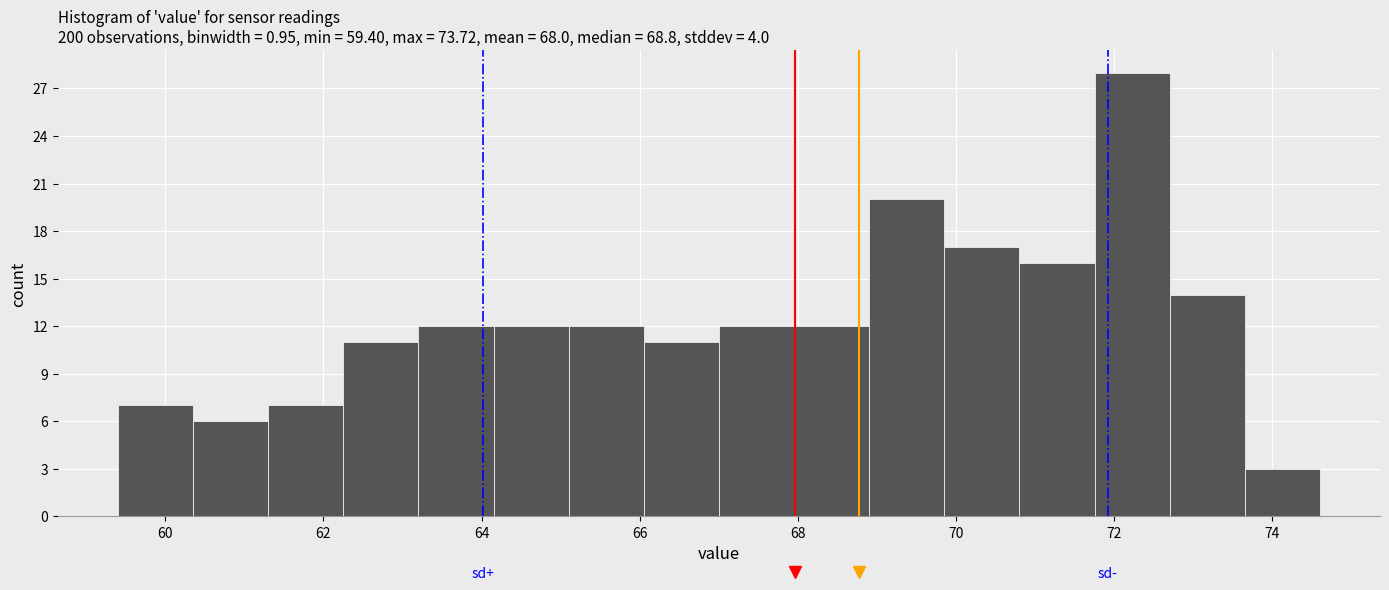

Which range on the x-axis has the tallest bar?

71.75 to 72.70